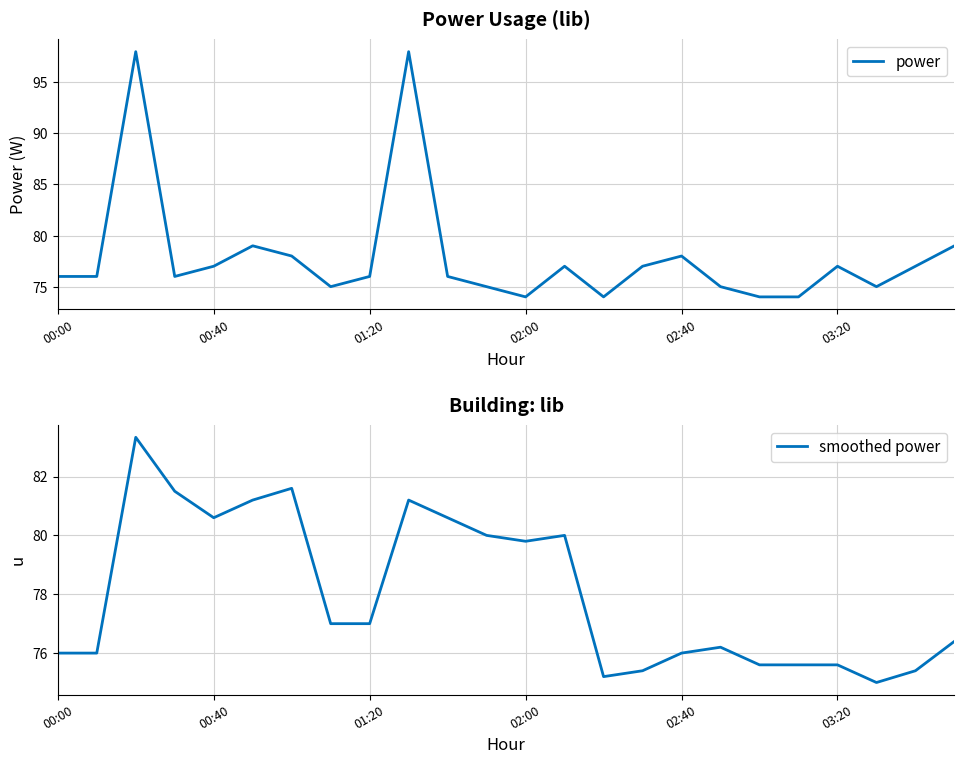

Reading right to left, list all the values displayed in this chart.

power: 79.0	77.0	75.0	77.0	74.0	74.0	75.0	78.0	77.0	74.0	77.0	74.0	75.0	76.0	98.0	76.0	75.0	78.0	79.0	77.0	76.0	98.0	76.0	76.0
smoothed power: 76.4	75.4	75.0	75.6	75.6	75.6	76.2	76.0	75.4	75.2	80.0	79.8	80.0	80.6	81.2	77.0	77.0	81.6	81.2	80.6	81.5	83.3	76.0	76.0